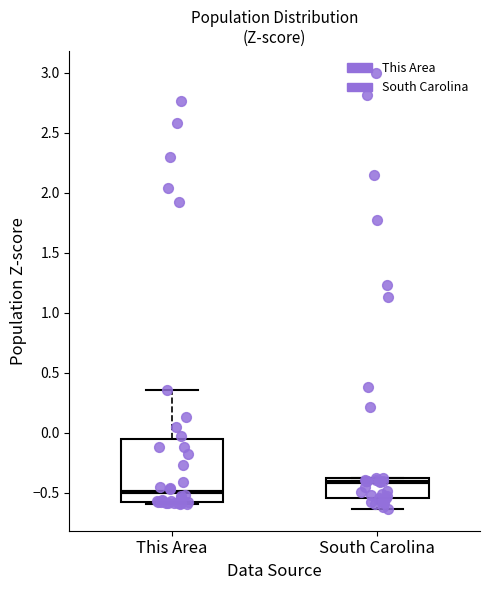

Which box is the tallest, from its lower edge to its upper edge?

This Area